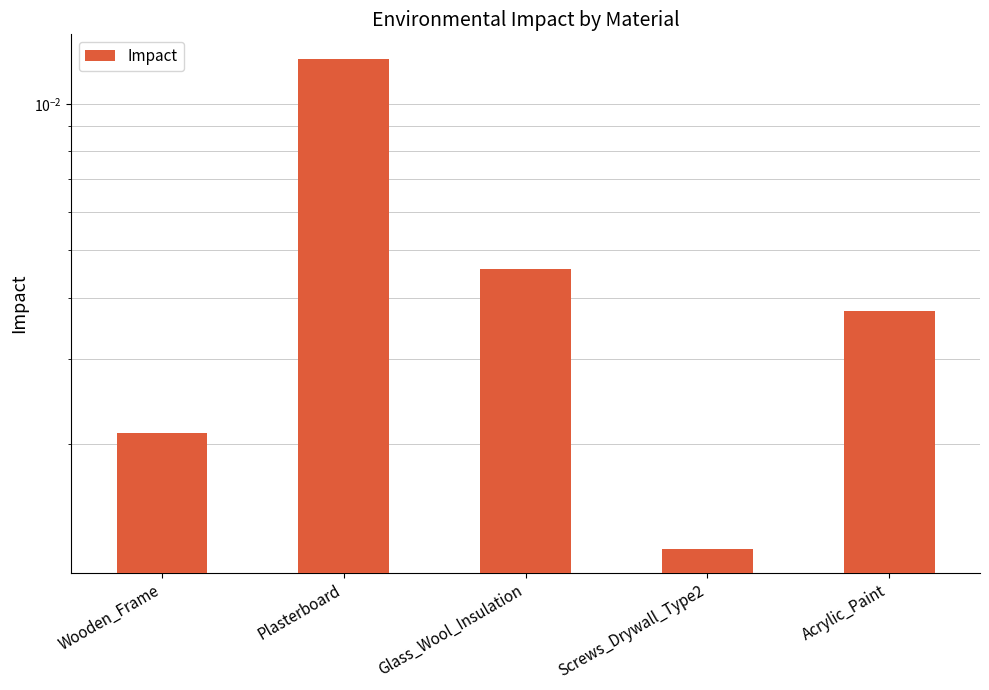

Is it true that the value at Glass_Wool_Insulation is 0.0?

True